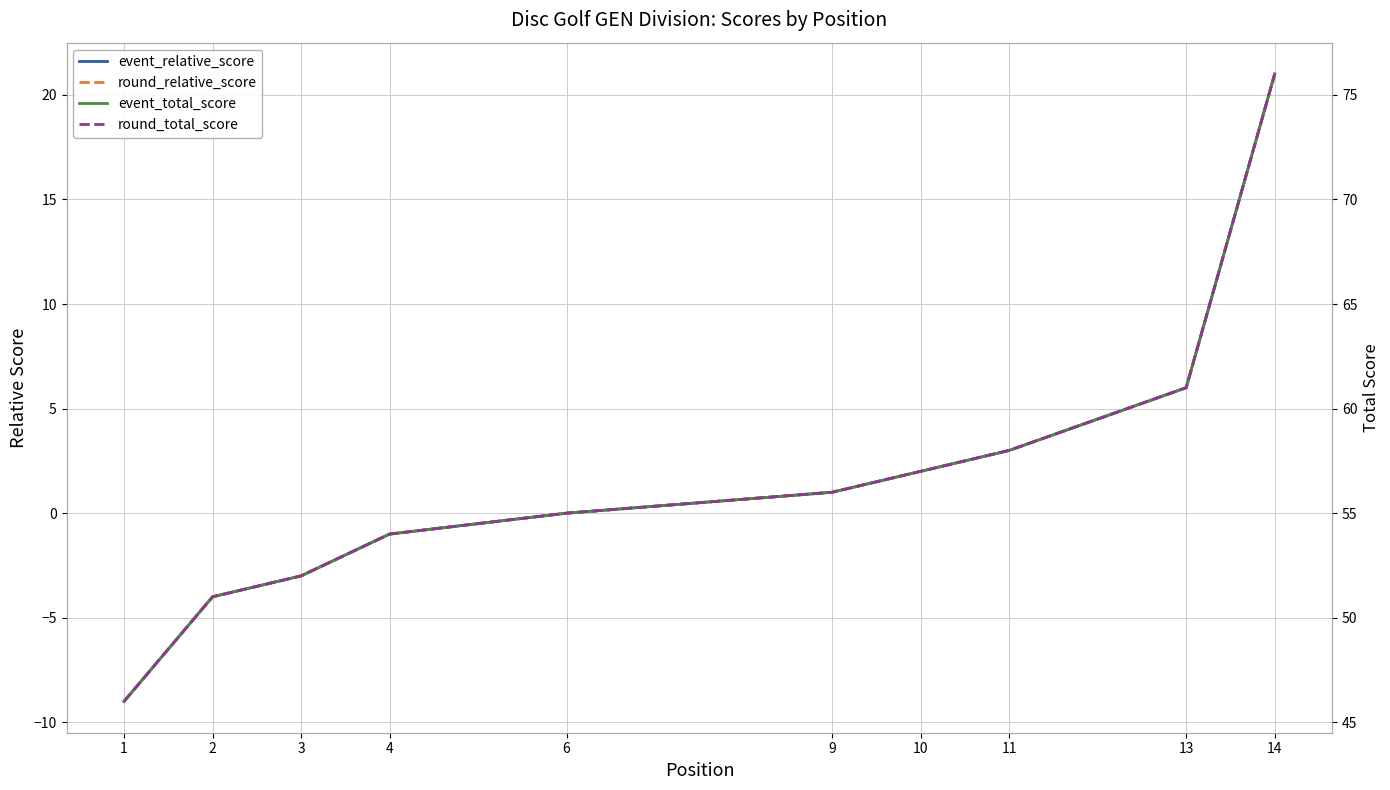

Between 6 and 10, which series saw the biggest shift?

event_relative_score